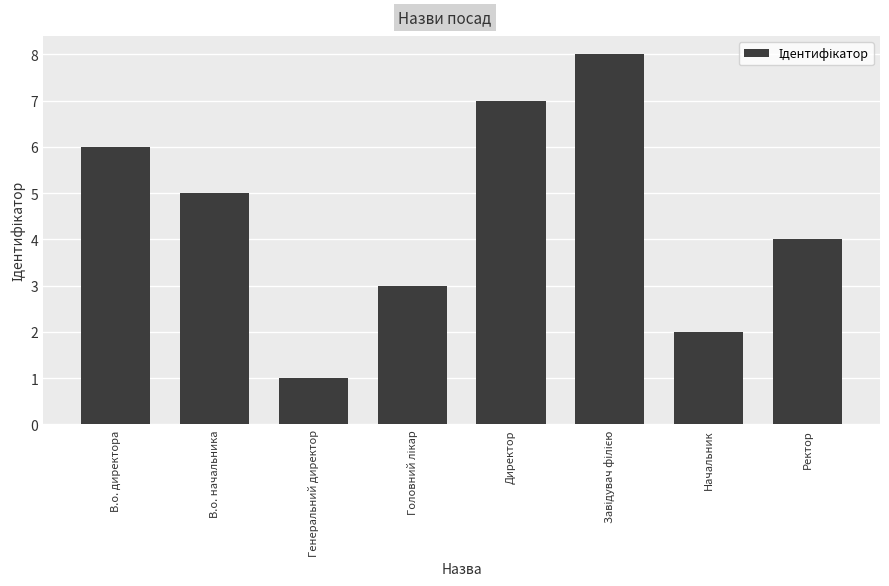

Where is the data nearest to the value 4?

Ректор